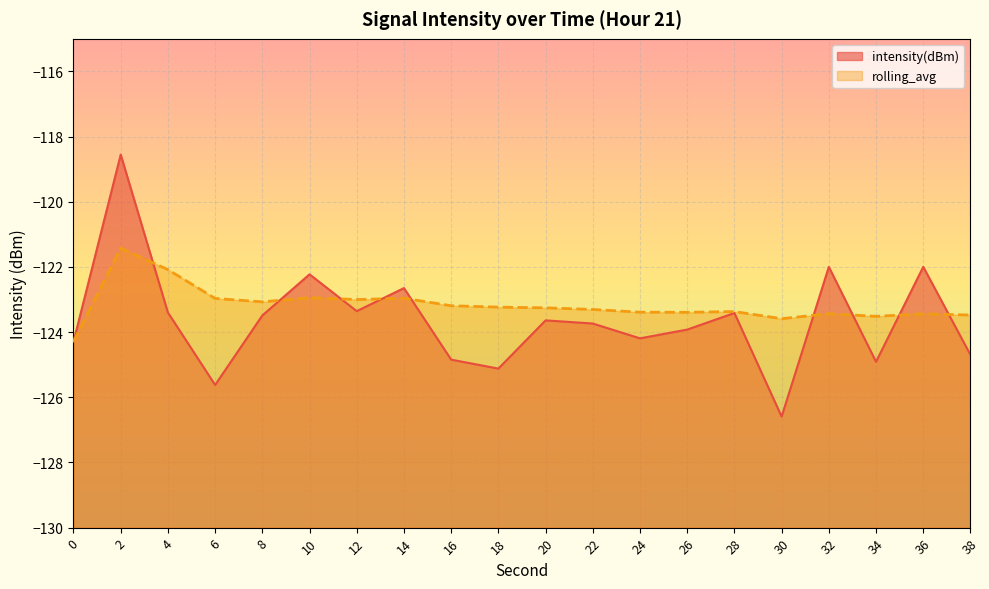

Reading left to right, extract all data points from this chart.

intensity(dBm): -124.3	-118.6	-123.4	-125.6	-123.5	-122.2	-123.4	-122.6	-124.8	-125.1	-123.6	-123.7	-124.2	-123.9	-123.4	-126.6	-122.0	-124.9	-122.0	-124.7
rolling_avg: -124.3	-121.4	-122.1	-123.0	-123.1	-122.9	-123.0	-123.0	-123.2	-123.2	-123.3	-123.3	-123.4	-123.4	-123.4	-123.6	-123.4	-123.5	-123.4	-123.5